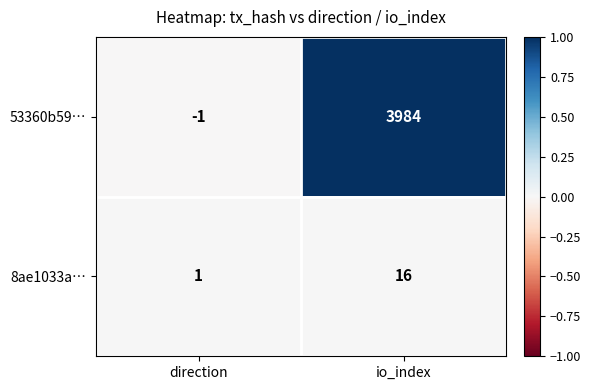

Reading right to left, extract all data points from this chart.

53360b59…: io_index=3984	direction=-1
8ae1033a…: io_index=16	direction=1